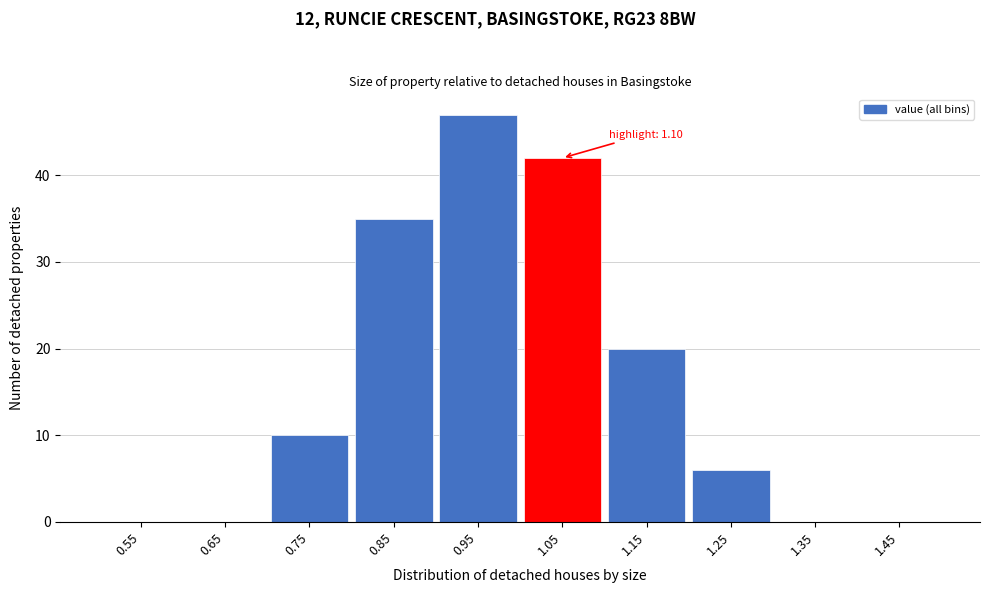

Reading left to right, list all the values displayed in this chart.

0.55=0	0.65=0	0.75=10	0.85=35	0.95=47	1.05=42	1.15=20	1.25=6	1.35=0	1.45=0